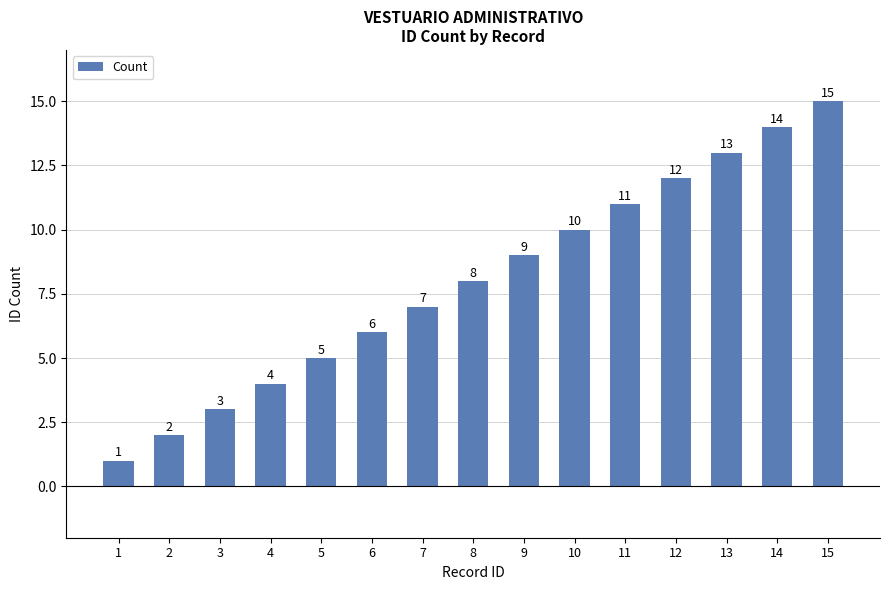

What is the approximate value at 10, to the nearest 10?

10